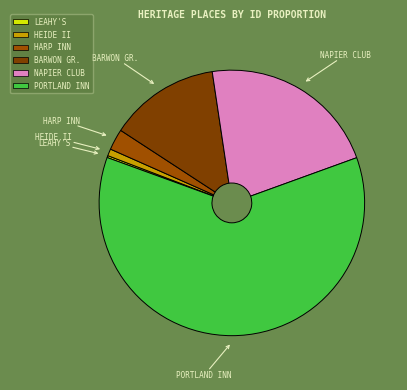

Which has a higher value, PORTLAND INN or HARP INN?

PORTLAND INN